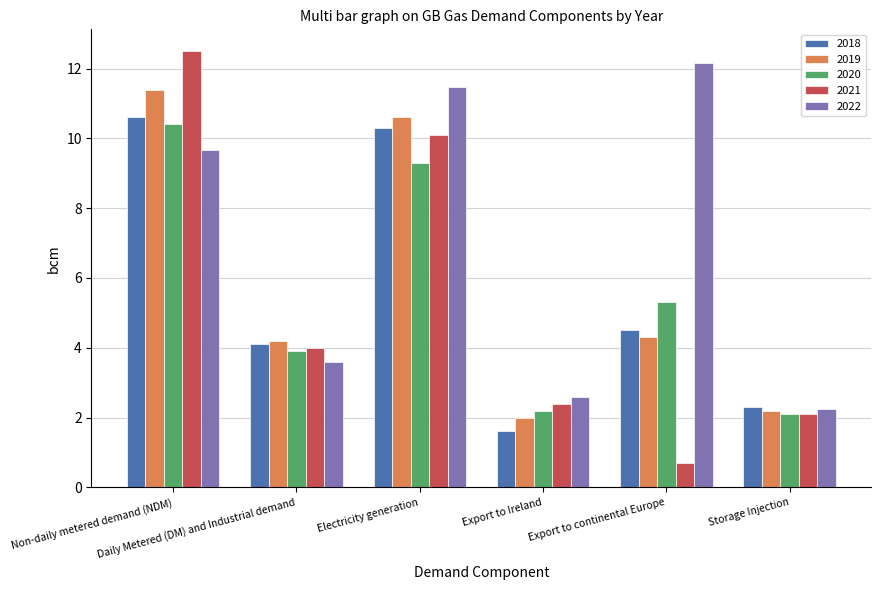

Where is 2018 nearest to the value 6?

Export to continental Europe